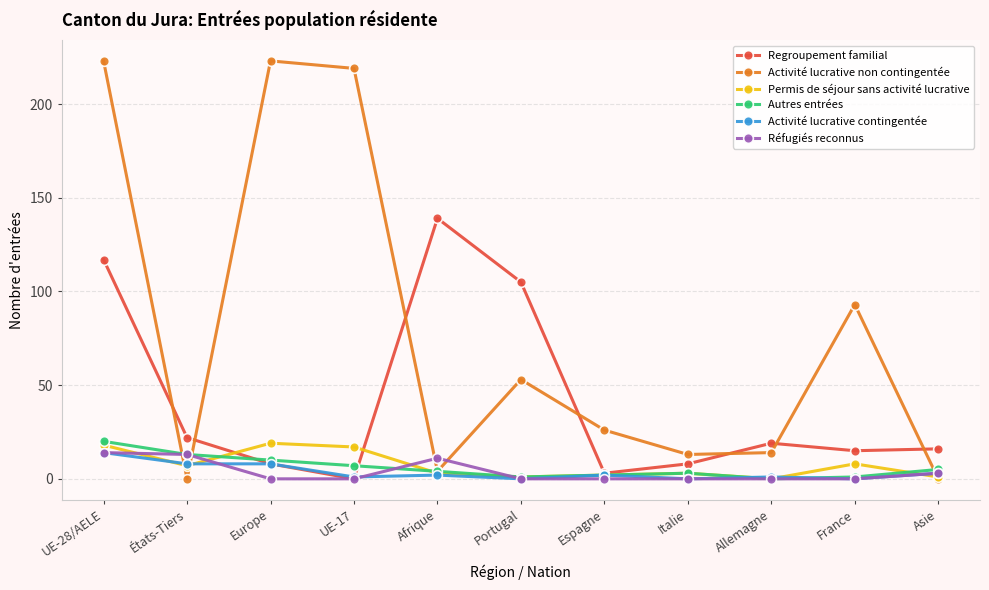

What position from the right is France?

2